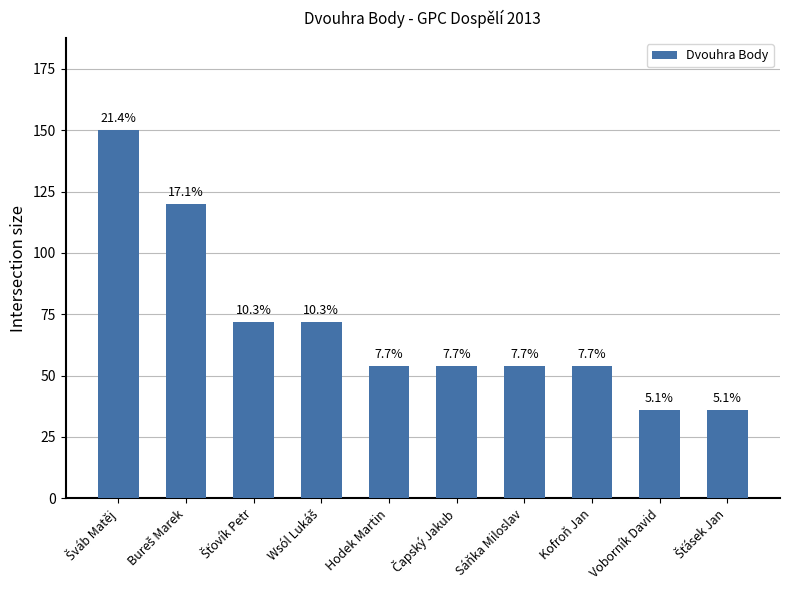

How many bars are there in total?

10